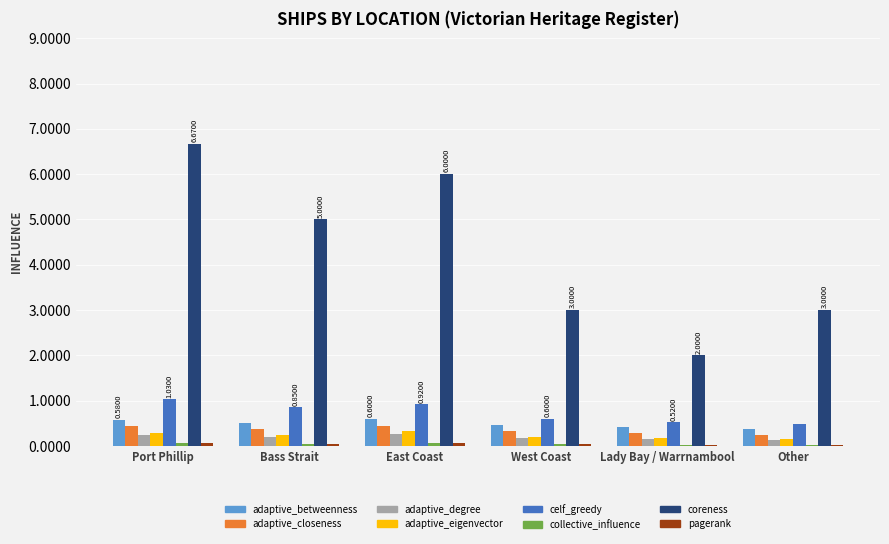

Between Bass Strait and West Coast, which series saw the biggest shift?

coreness